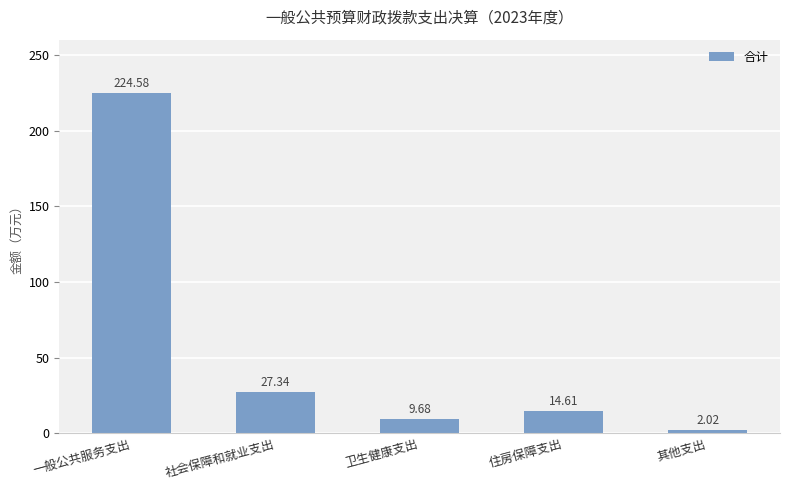

What is the label of the 4th bar from the right?

社会保障和就业支出